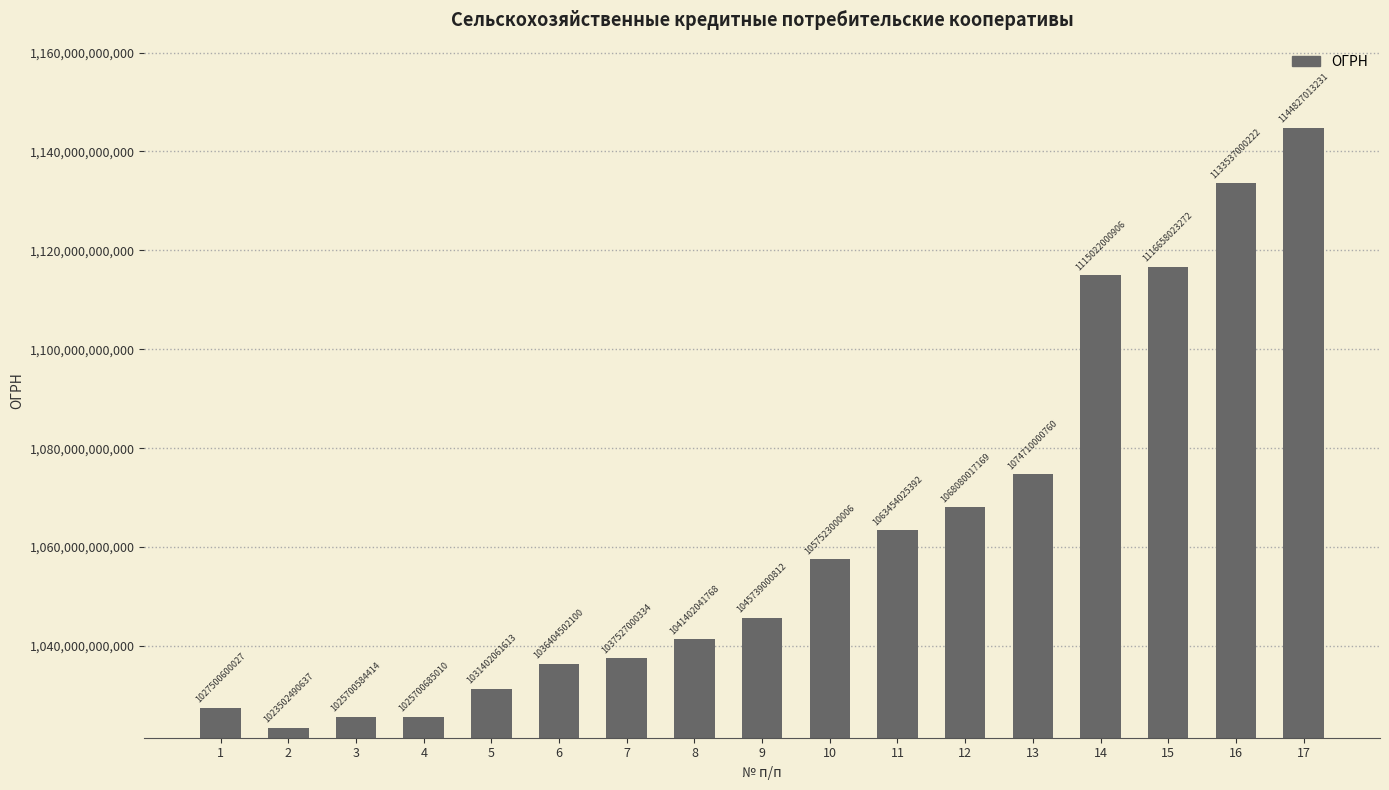

Approximately how many times larger is the value at 14 compared to 13?

1.0